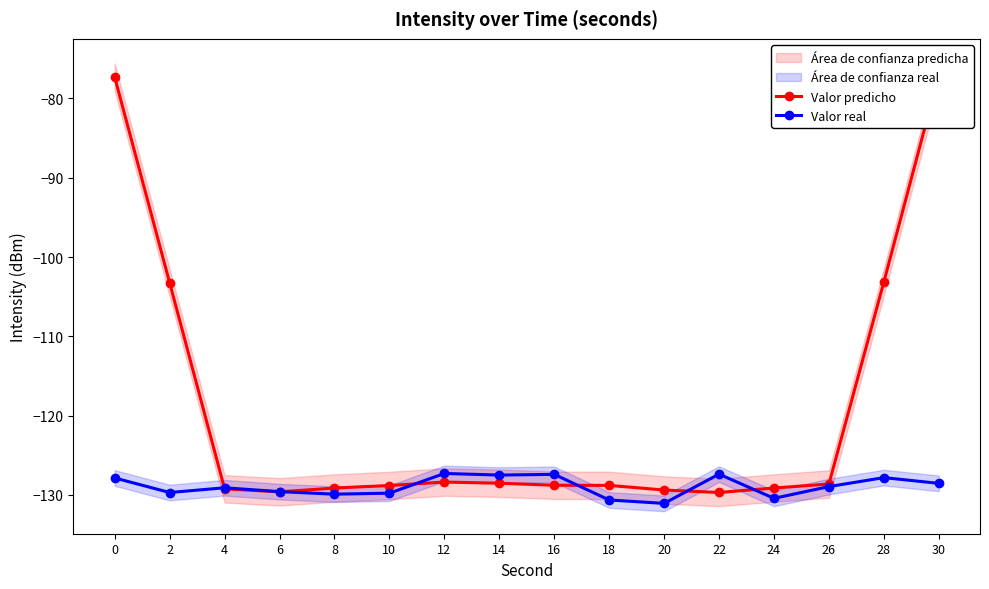

What is the difference between the second highest and second lowest values in the Valor real series?

3.3